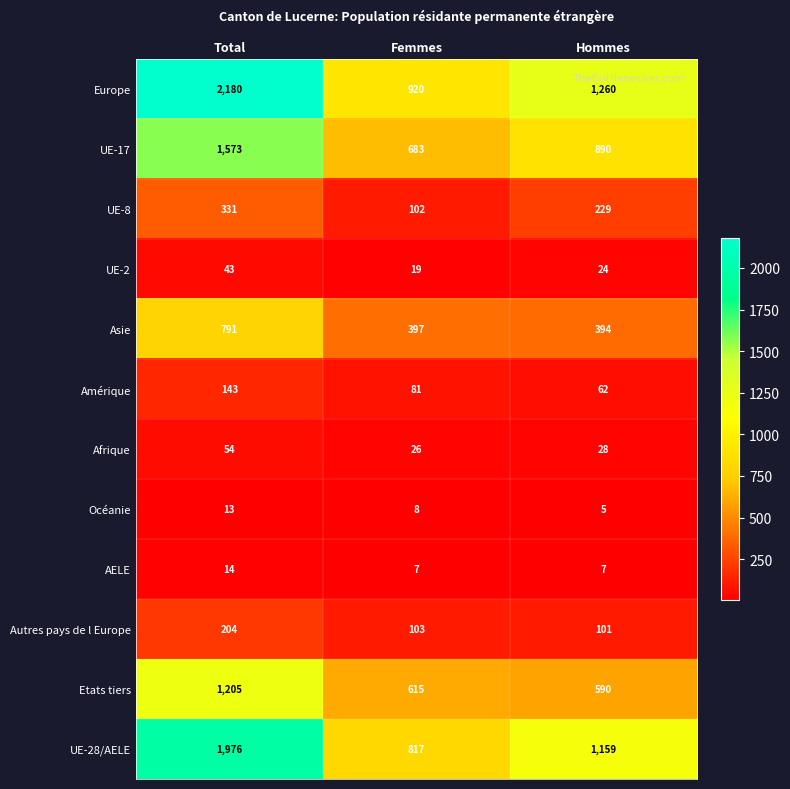

Count the number of categories in the chart.

3